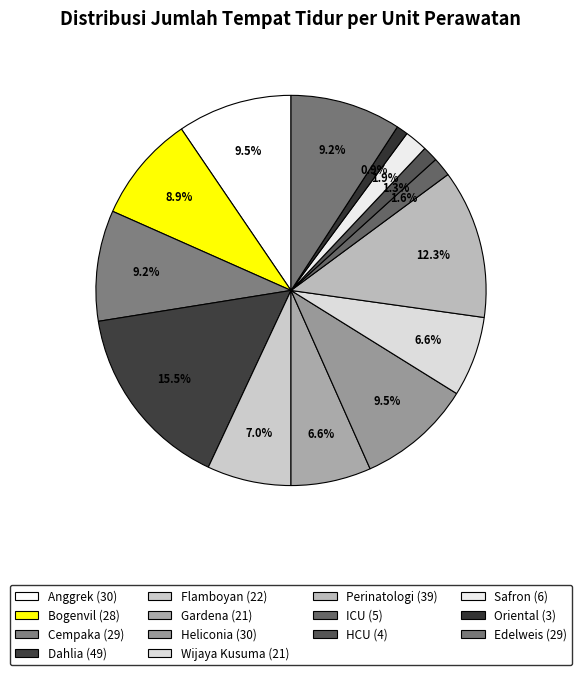

To the nearest percent, what percentage of the pie is Oriental?

1%